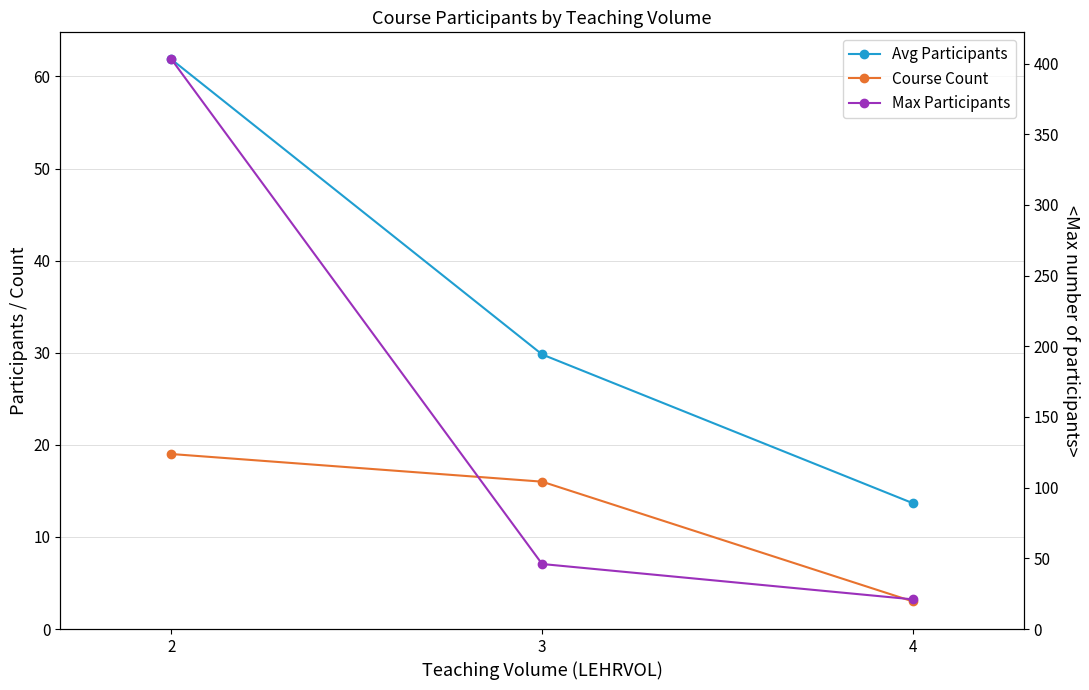

The Course Count series shows 8.6 at 2. True or false?

False